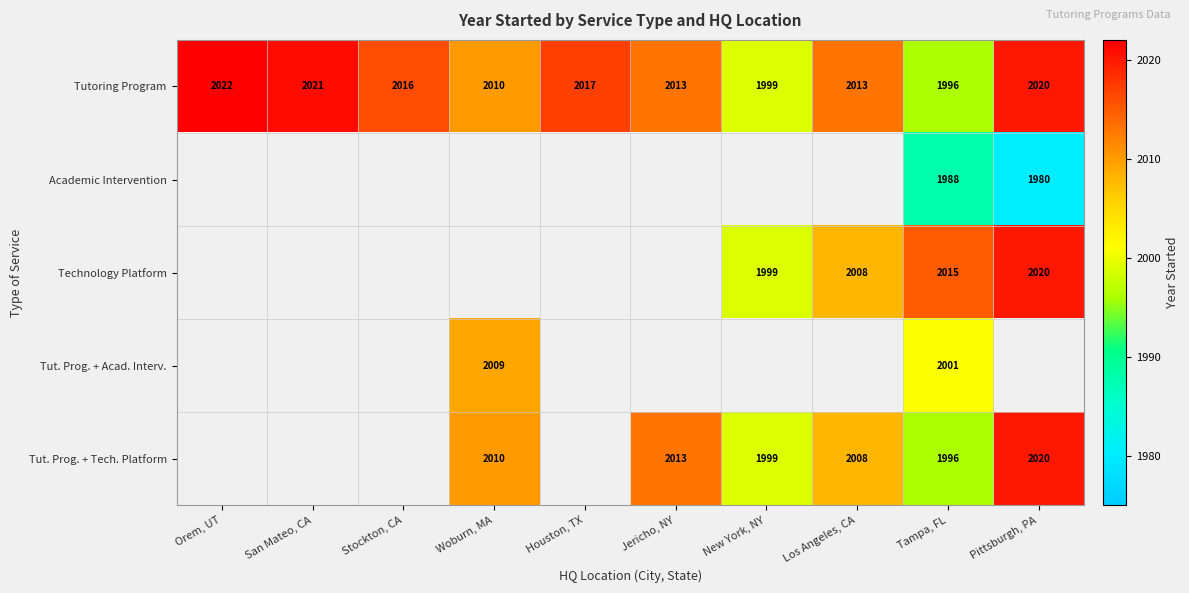

The Tut. Prog. + Tech. Platform series shows 529 at Los Angeles, CA. True or false?

False